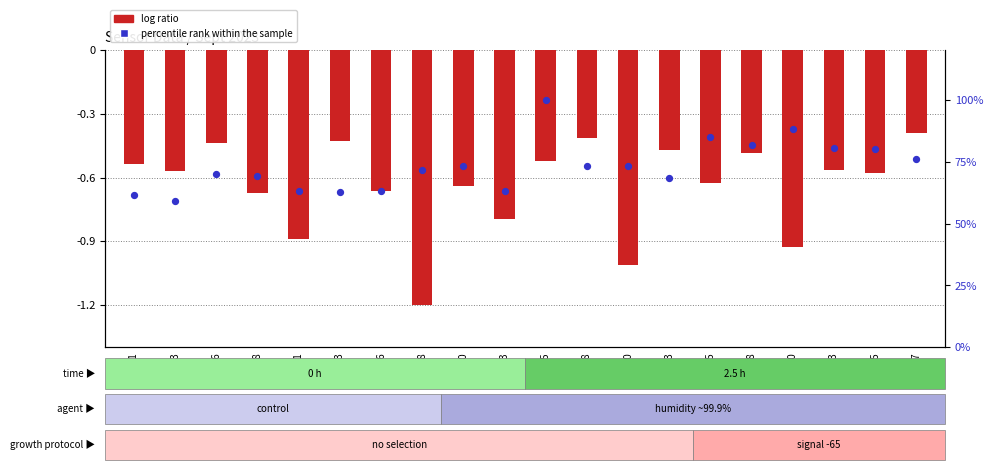

Which series reaches the maximum Y coordinate?

percentile rank within the sample